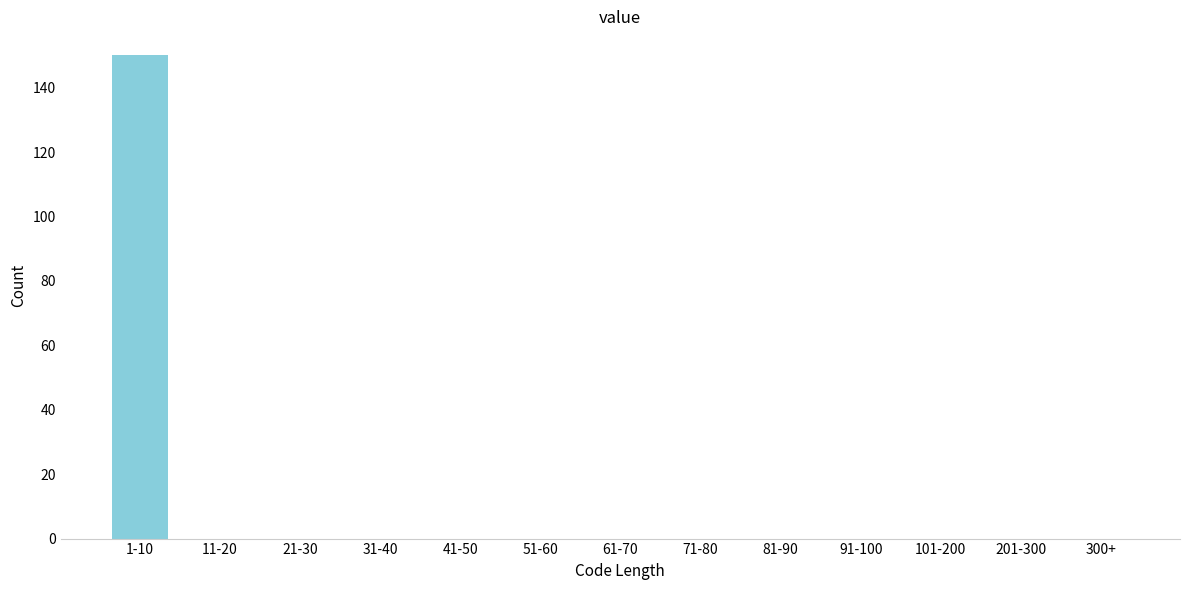

Reading left to right, list all the values displayed in this chart.

1-10=150	11-20=0	21-30=0	31-40=0	41-50=0	51-60=0	61-70=0	71-80=0	81-90=0	91-100=0	101-200=0	201-300=0	300+=0